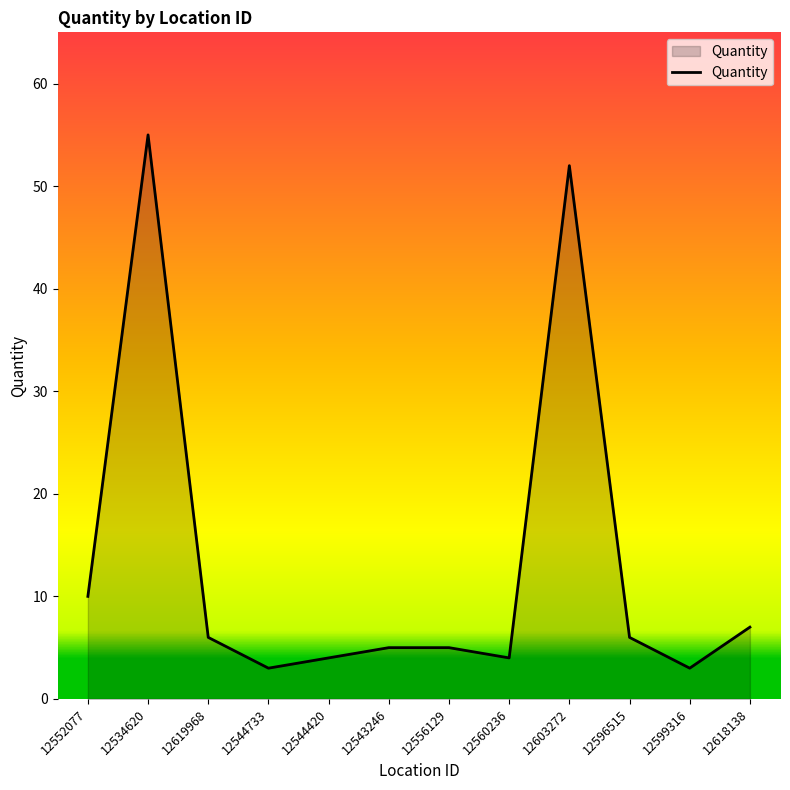

What is the minimum value shown in the chart?

3